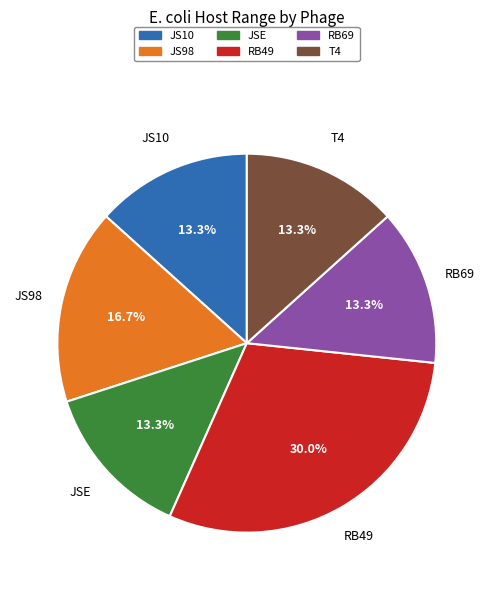

Is there a majority slice in this chart?

No